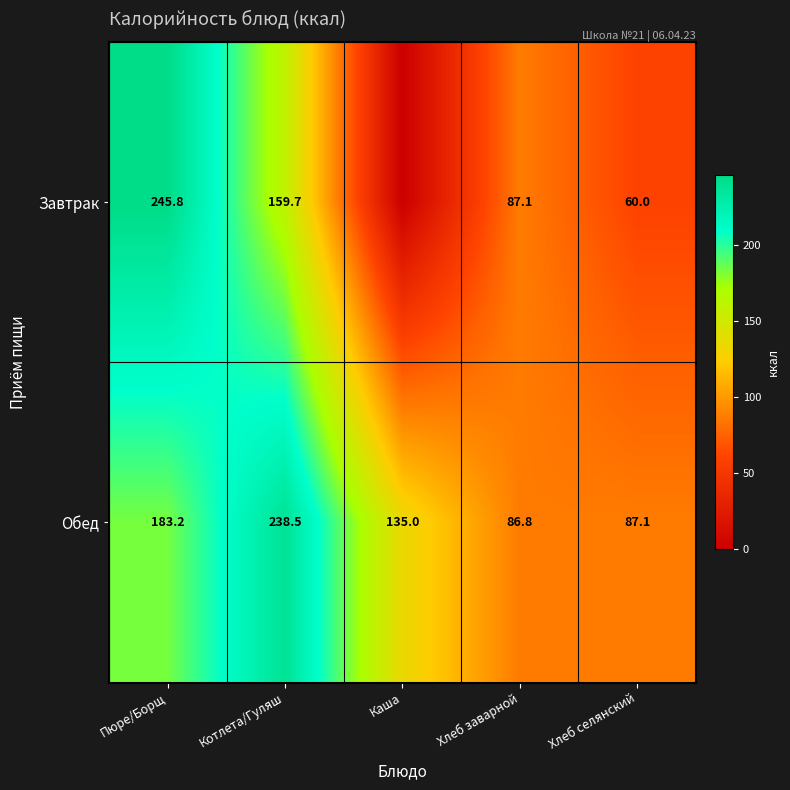

Is it true that Завтрак equals 156.2 at Пюре/Борщ?

False